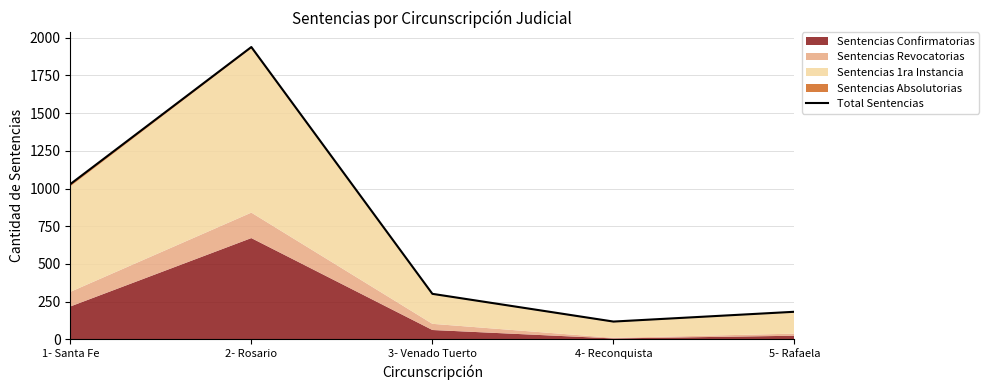

Count the number of values greater than 301.

2